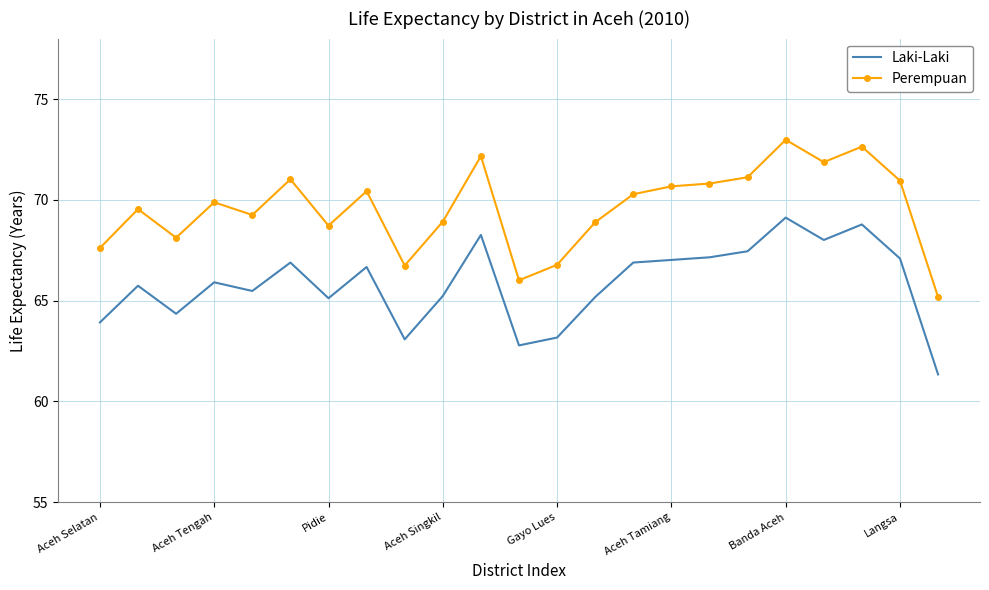

What is the difference between the maximum and minimum values in the Perempuan series?

7.8